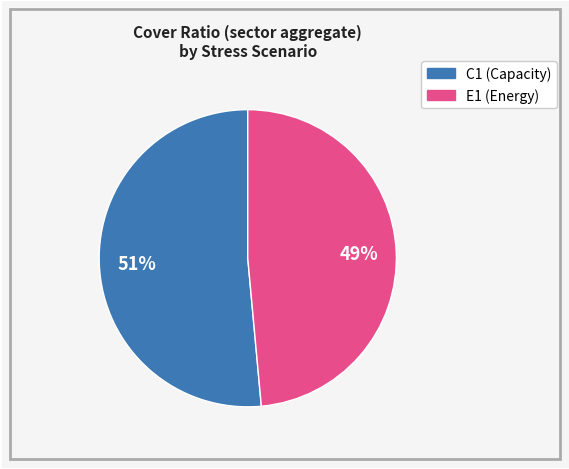

True or false: E1 accounts for 49% of the total.

True